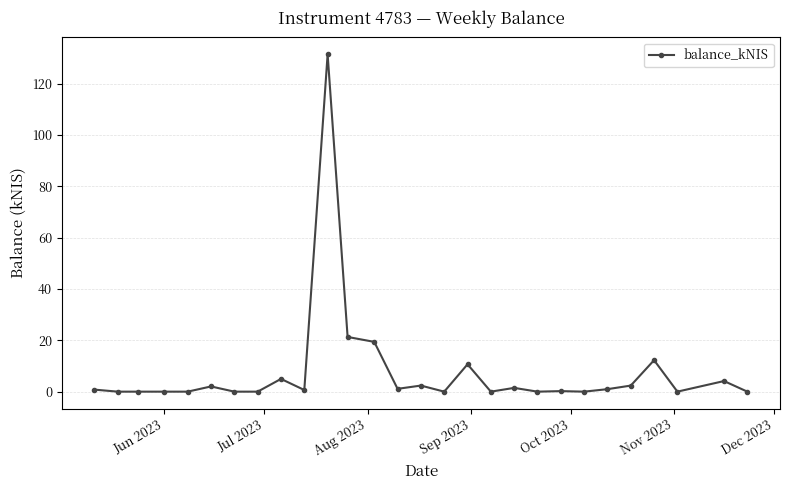

What is the sum of all values?

216.1